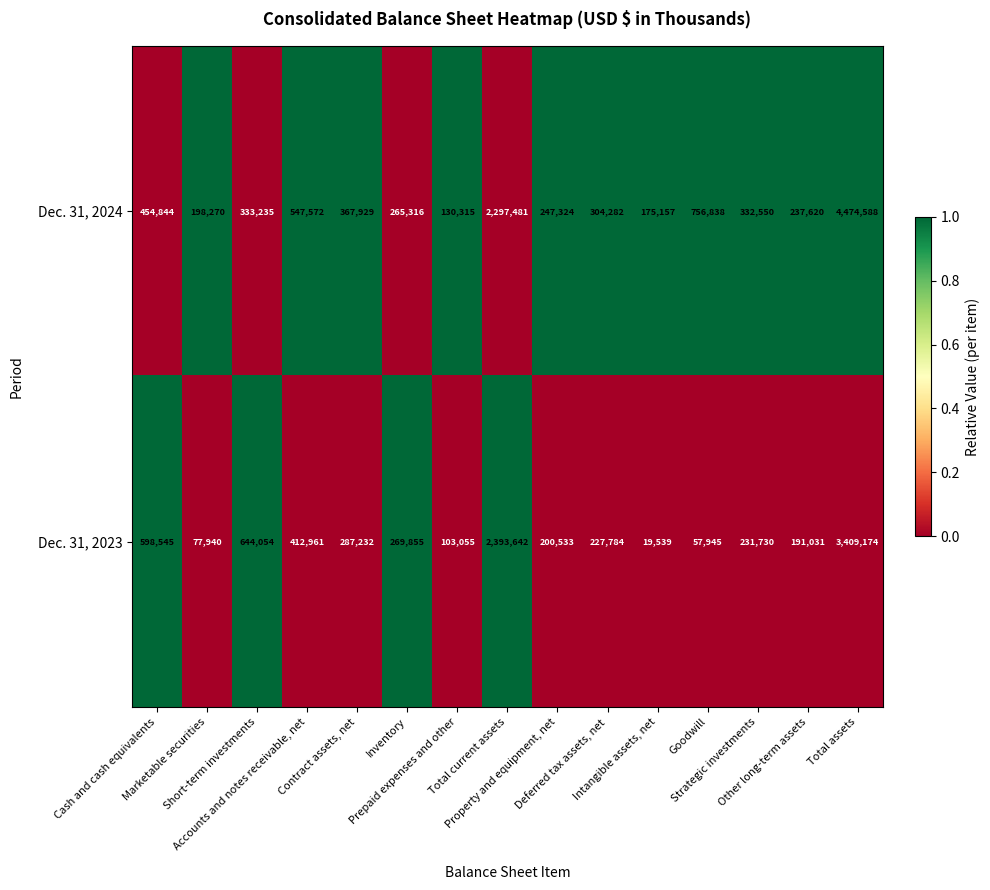

List the series in order of their overall mean, lowest first.

Dec. 31, 2023, Dec. 31, 2024